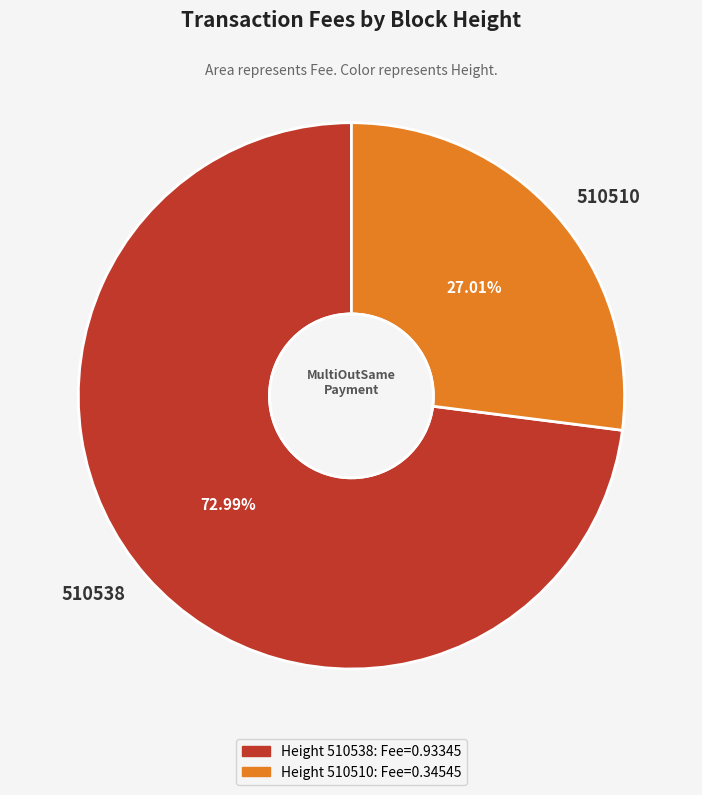

Rank the categories by value from lowest to highest.

510510, 510538